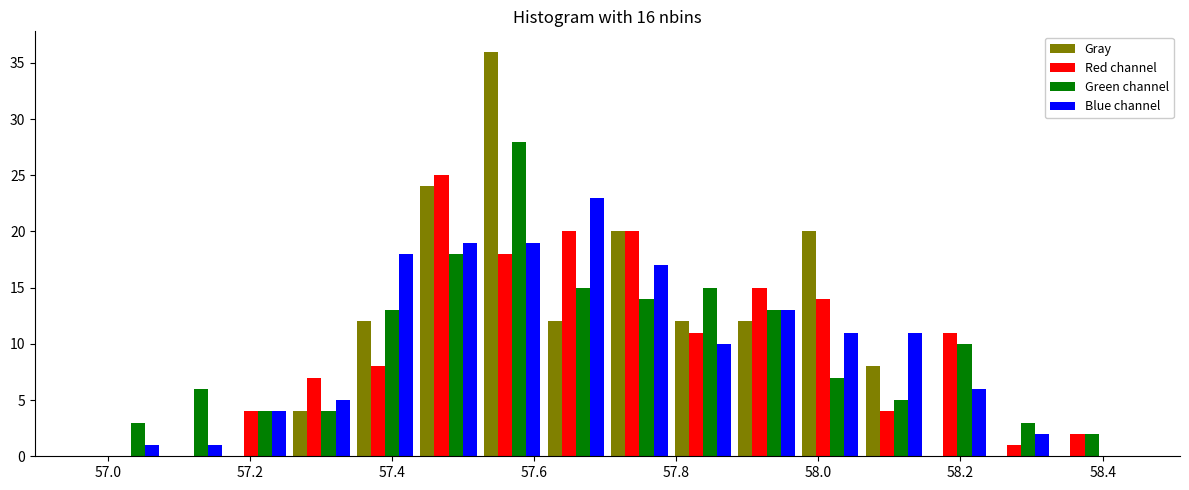

Reading left to right, transcribe this chart: for each range on the x-axis, give the height of each series' bar. Neither the bar edges nor the heights are printed on the chart, so give them approximately, as read against the axes.

56.98 to 57.08: Gray=0	Red channel=0	Green channel=3	Blue channel=1
57.08 to 57.16: Gray=0	Red channel=0	Green channel=6	Blue channel=1
57.16 to 57.26: Gray=0	Red channel=4	Green channel=4	Blue channel=4
57.26 to 57.34: Gray=4	Red channel=7	Green channel=4	Blue channel=5
57.34 to 57.44: Gray=12	Red channel=8	Green channel=13	Blue channel=18
57.44 to 57.52: Gray=24	Red channel=25	Green channel=18	Blue channel=19
57.52 to 57.62: Gray=36	Red channel=18	Green channel=28	Blue channel=19
57.62 to 57.70: Gray=12	Red channel=20	Green channel=15	Blue channel=23
57.70 to 57.80: Gray=20	Red channel=20	Green channel=14	Blue channel=17
57.80 to 57.88: Gray=12	Red channel=11	Green channel=15	Blue channel=10
57.88 to 57.98: Gray=12	Red channel=15	Green channel=13	Blue channel=13
57.98 to 58.06: Gray=20	Red channel=14	Green channel=7	Blue channel=11
58.06 to 58.16: Gray=8	Red channel=4	Green channel=5	Blue channel=11
58.16 to 58.24: Gray=0	Red channel=11	Green channel=10	Blue channel=6
58.24 to 58.32: Gray=0	Red channel=1	Green channel=3	Blue channel=2
58.32 to 58.42: Gray=0	Red channel=2	Green channel=2	Blue channel=0